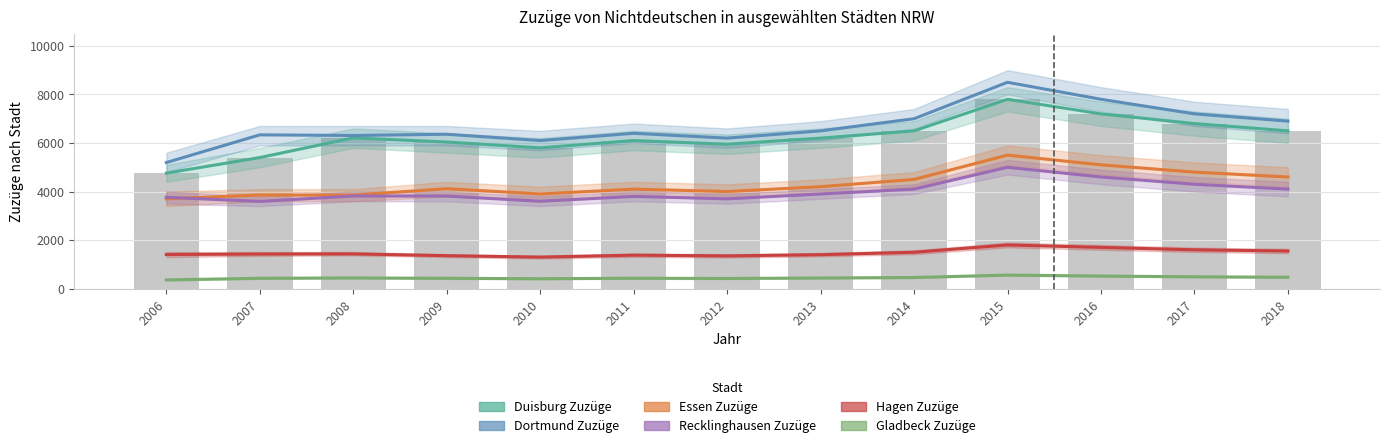

Which series has the largest total across all categories?

Dortmund Zuzüge